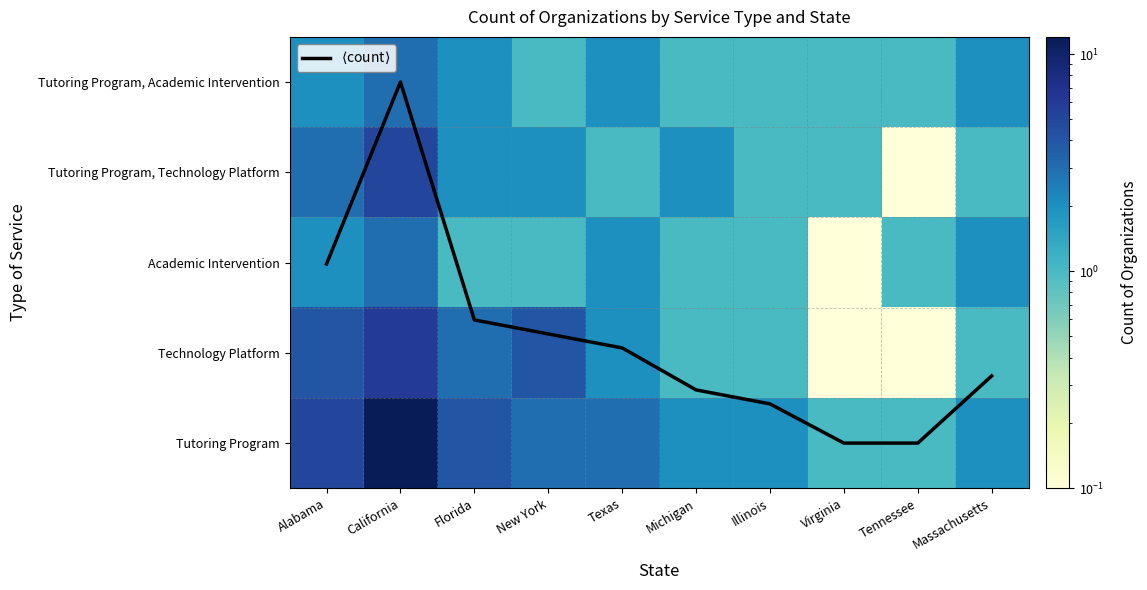

Is the value of Academic Intervention at Virginia greater than the value of Technology Platform at Illinois?

No